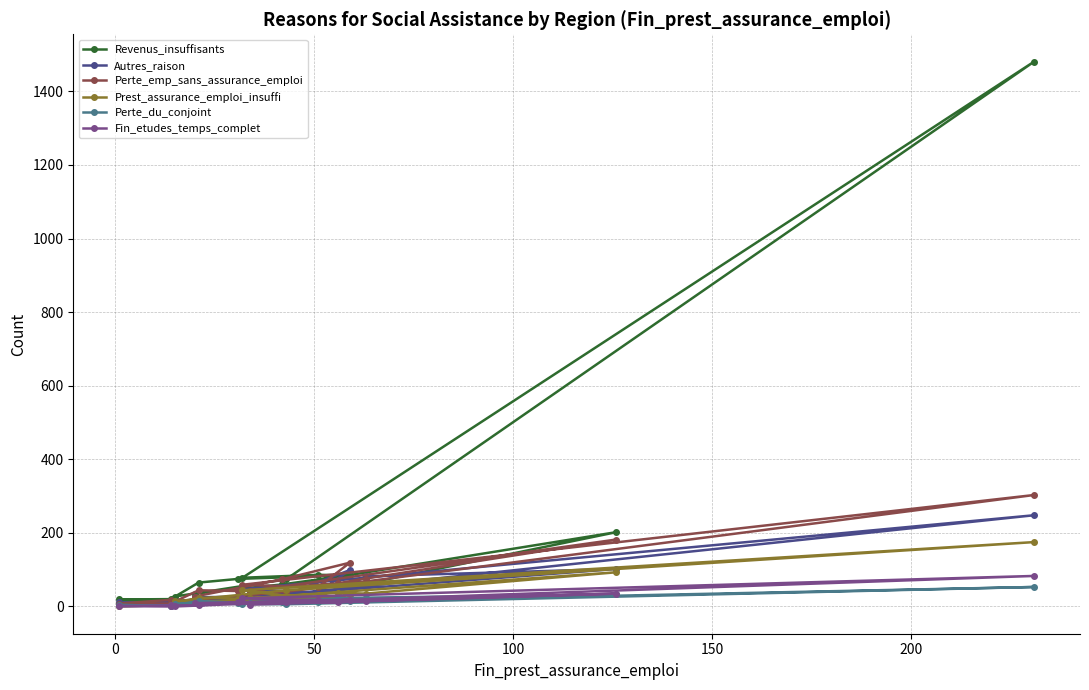

Reading left to right, what are all the values shown in this chart?

Revenus_insuffisants: 35	60	85	86	78	1481	74	27	17	19	20	65	75	84	62	202	42
Autres_raison: 25	28	99	38	47	248	33	14	11	11	10	22	18	40	82	102	26
Perte_emp_sans_assurance_emploi: 27	74	119	52	59	303	40	13	18	8	8	44	42	63	76	182	42
Prest_assurance_emploi_insuffi: 13	18	31	18	44	175	44	14	3	1	3	24	21	37	35	93	22
Perte_du_conjoint: 10	13	16	13	8	53	6	8	2	4	2	15	10	22	24	33	10
Fin_etudes_temps_complet: 9	14	18	17	22	83	12	0	0	1	3	3	11	11	15	35	5